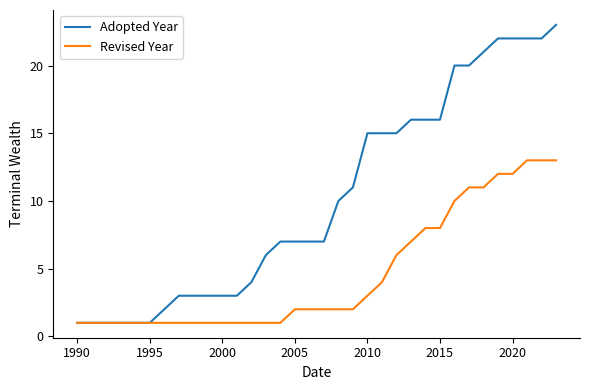

Reading right to left, what are all the values shown in this chart?

Adopted Year: 23	22	22	22	22	21	20	20	16	16	16	15	15	15	11	10	7	7	7	7	6	4	3	3	3	3	3	2	1	1	1	1	1	1
Revised Year: 13	13	13	12	12	11	11	10	8	8	7	6	4	3	2	2	2	2	2	1	1	1	1	1	1	1	1	1	1	1	1	1	1	1